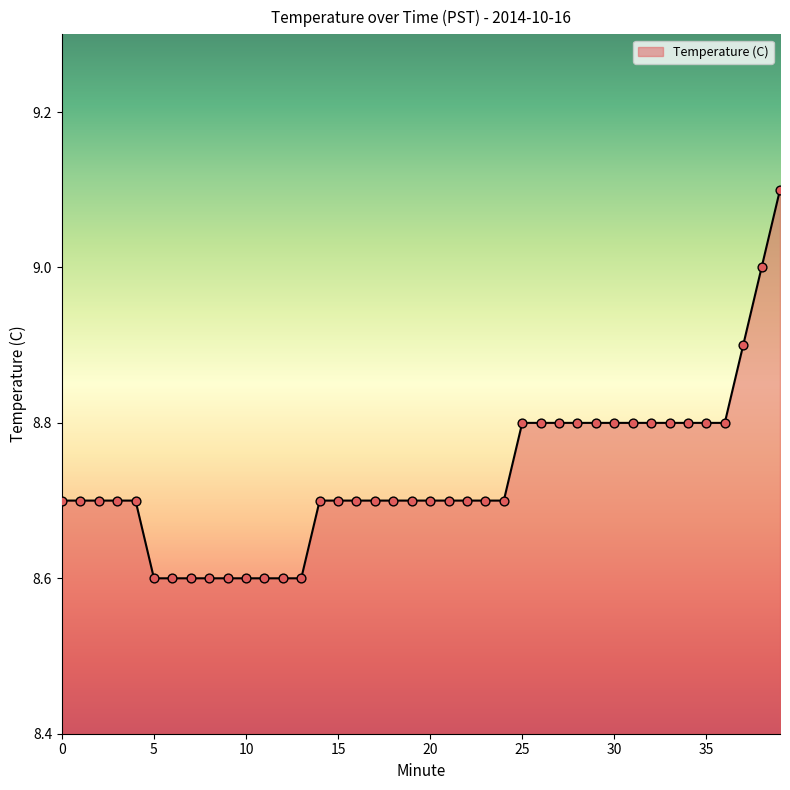

What is the maximum value shown in the chart?

9.1